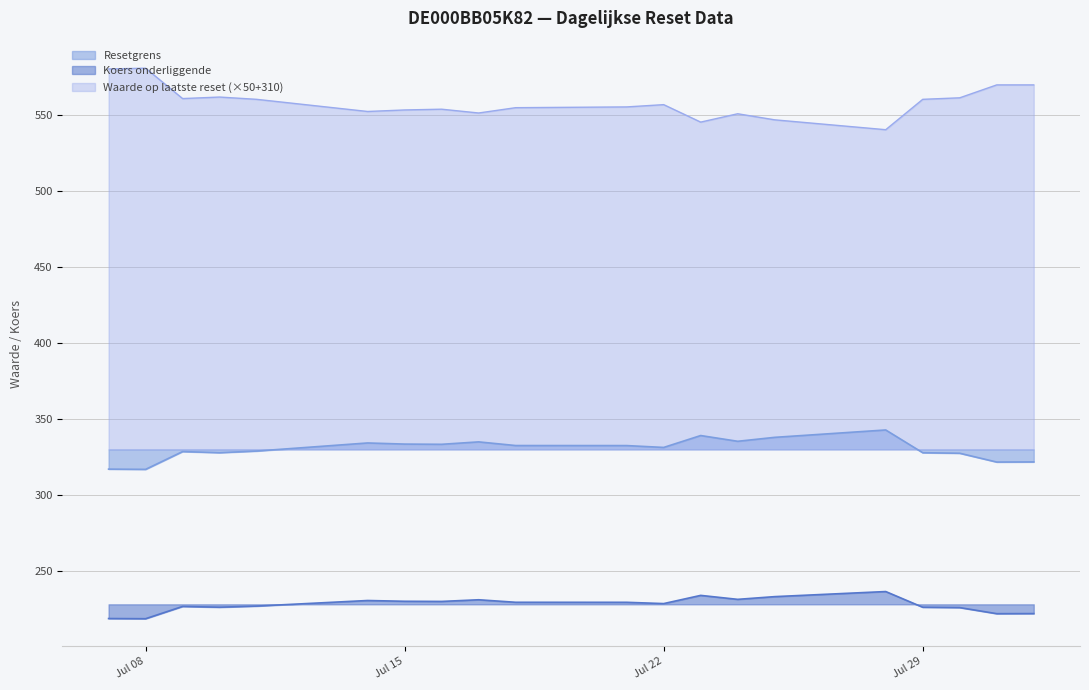

What is the value of the Waarde op laatste reset point at the 10th from the left?

4.9